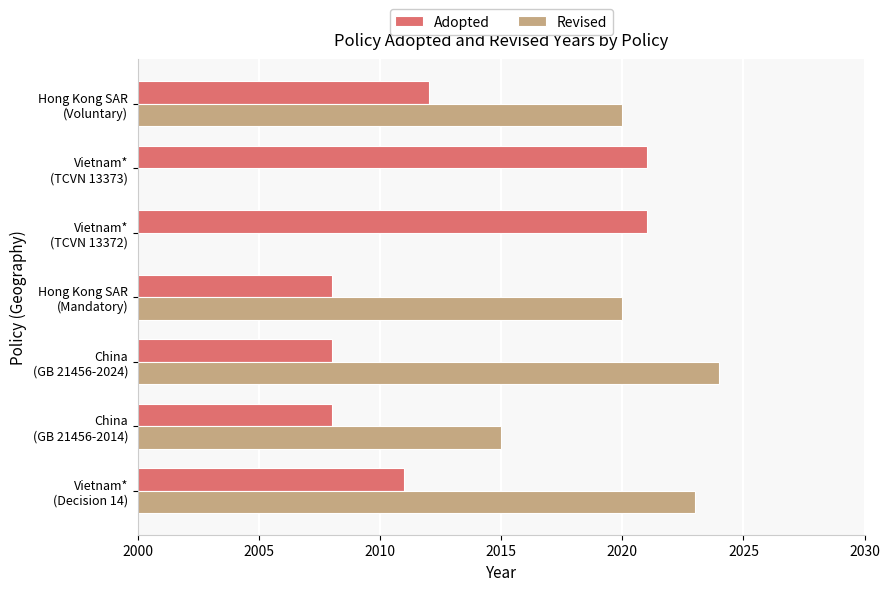

What is the lowest value of the Adopted series?

2008